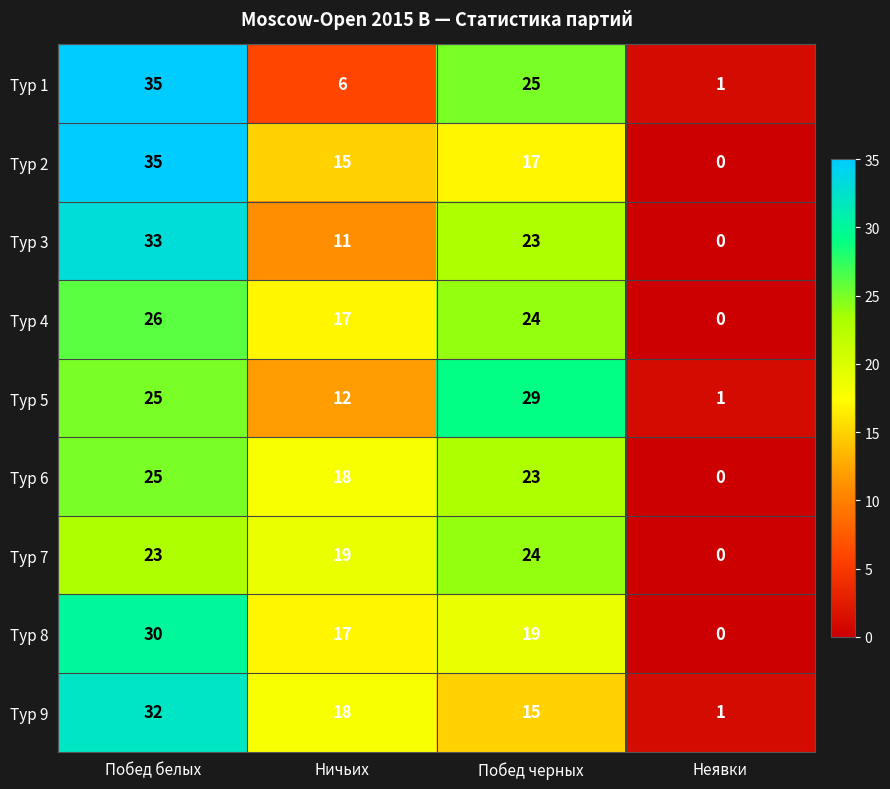

Which category has the highest value across all series?

Побед белых